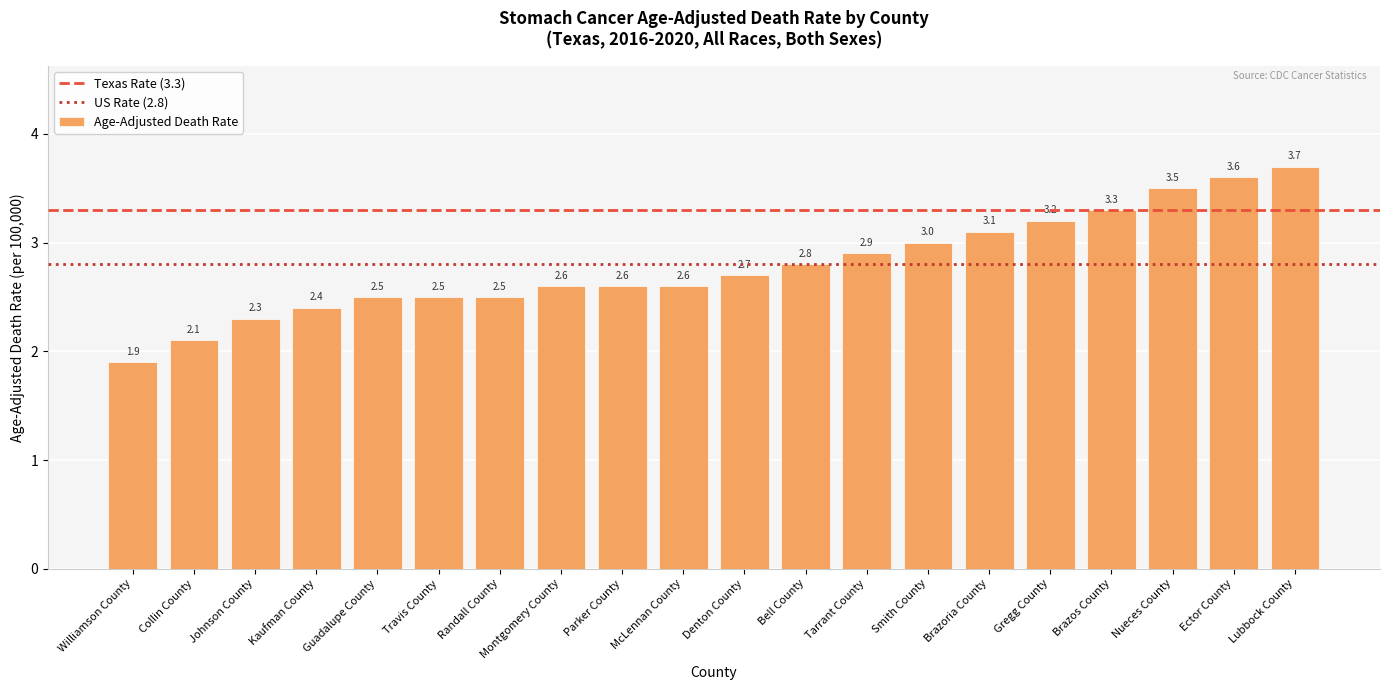

Reading left to right, transcribe all the data shown in this chart.

1.9	2.1	2.3	2.4	2.5	2.5	2.5	2.6	2.6	2.6	2.7	2.8	2.9	3.0	3.1	3.2	3.3	3.5	3.6	3.7